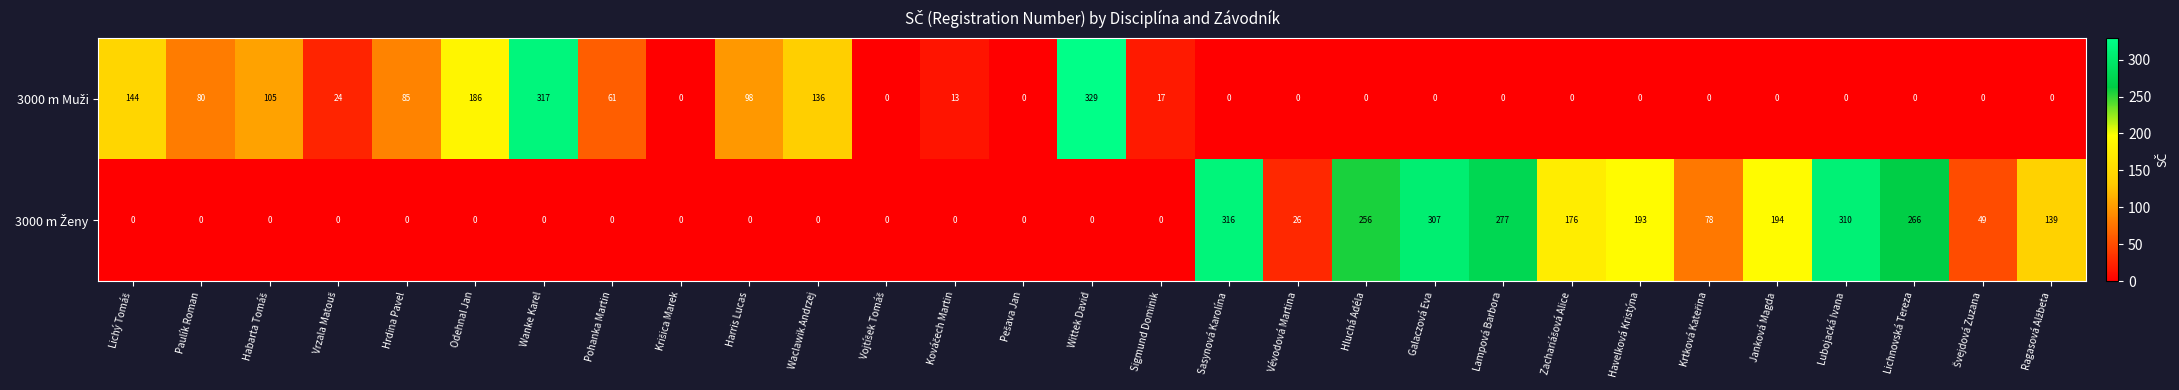

What is the spread (max minus min) of values at Lampová Barbora?

277